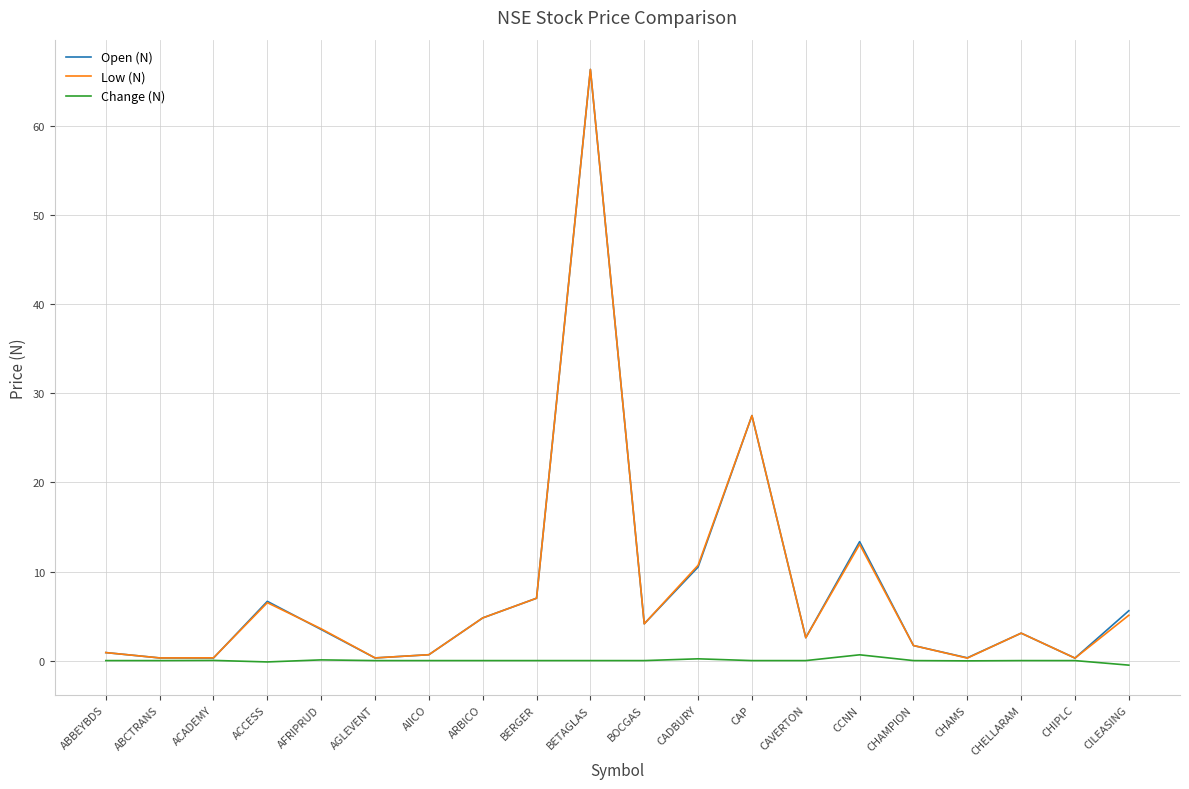

What is the approximate value of Change (N) at AFRIPRUD?

0.1